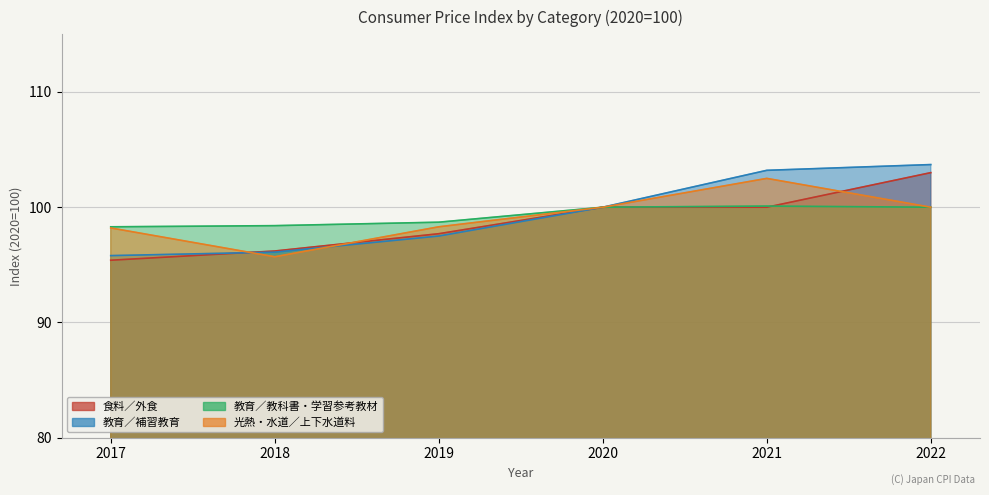

At which category is the sum across all series the highest?

2022